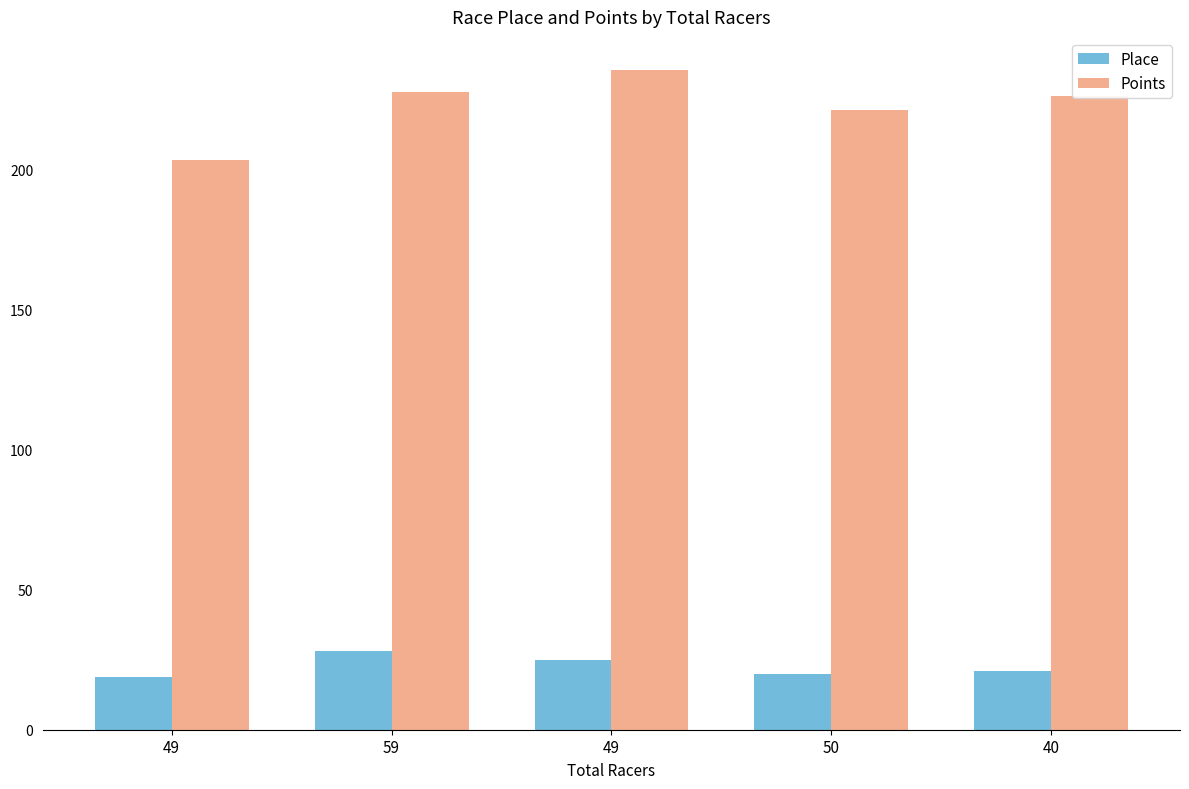

Are the bars horizontal?

No